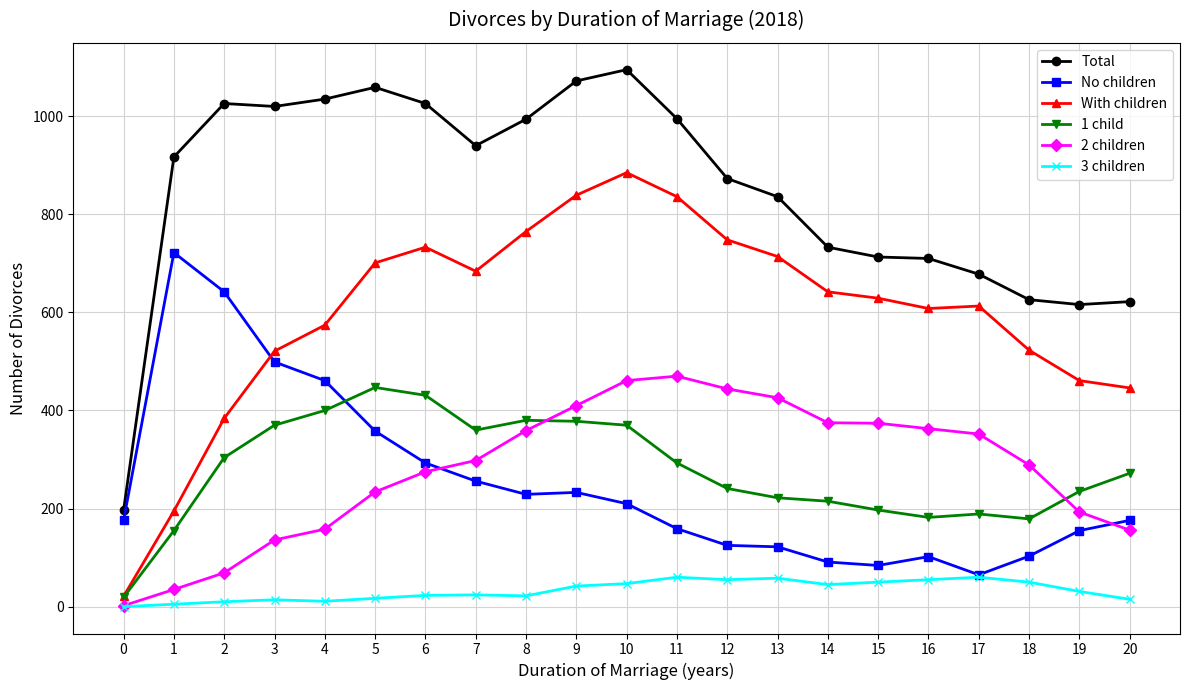

How many distinct data groups are displayed?

6